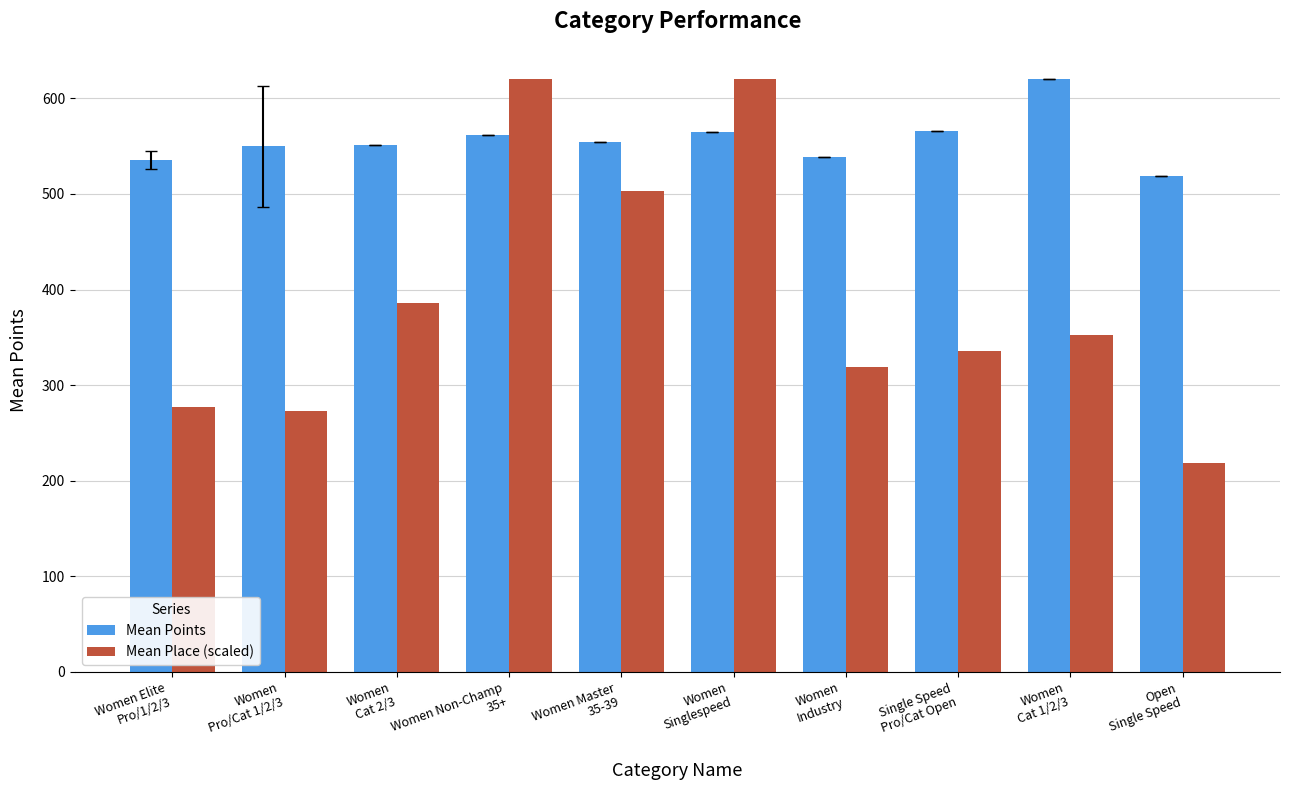

The Mean Place (scaled) series shows 503.3 at Women Master
35-39. True or false?

True